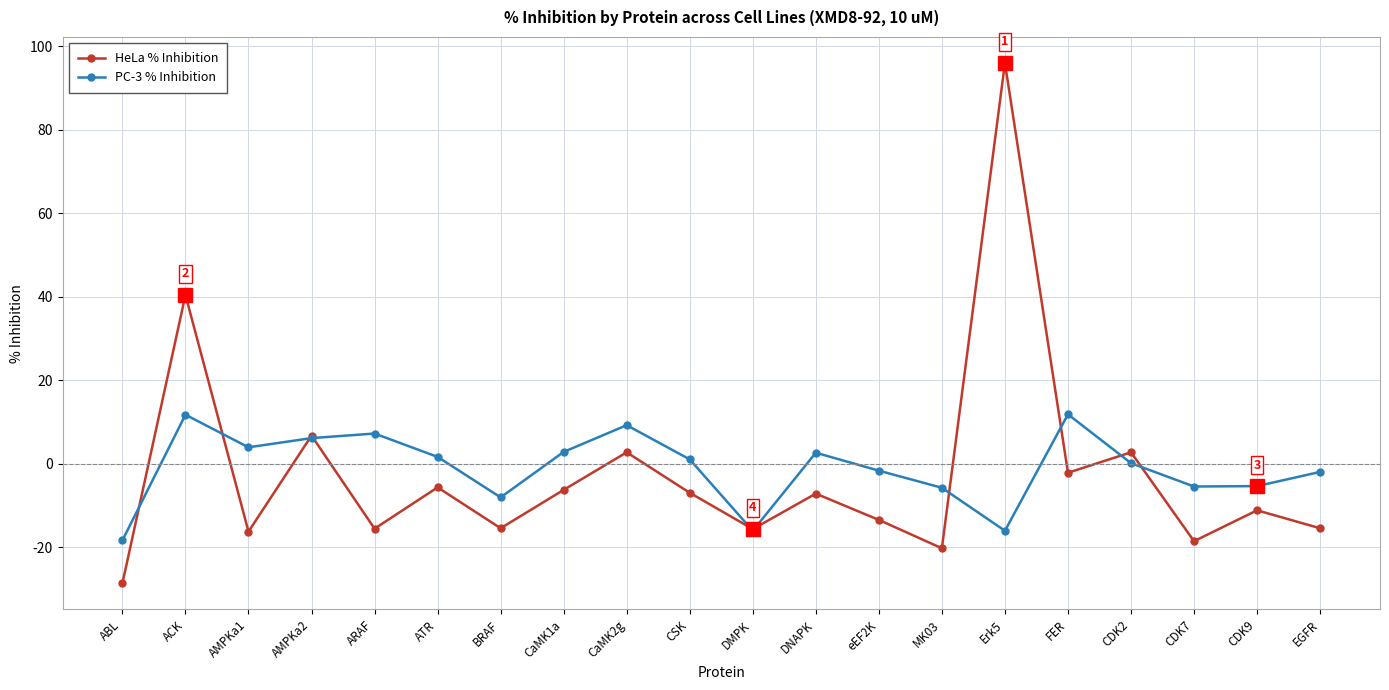

What is the label of the 10th point from the right?

DMPK